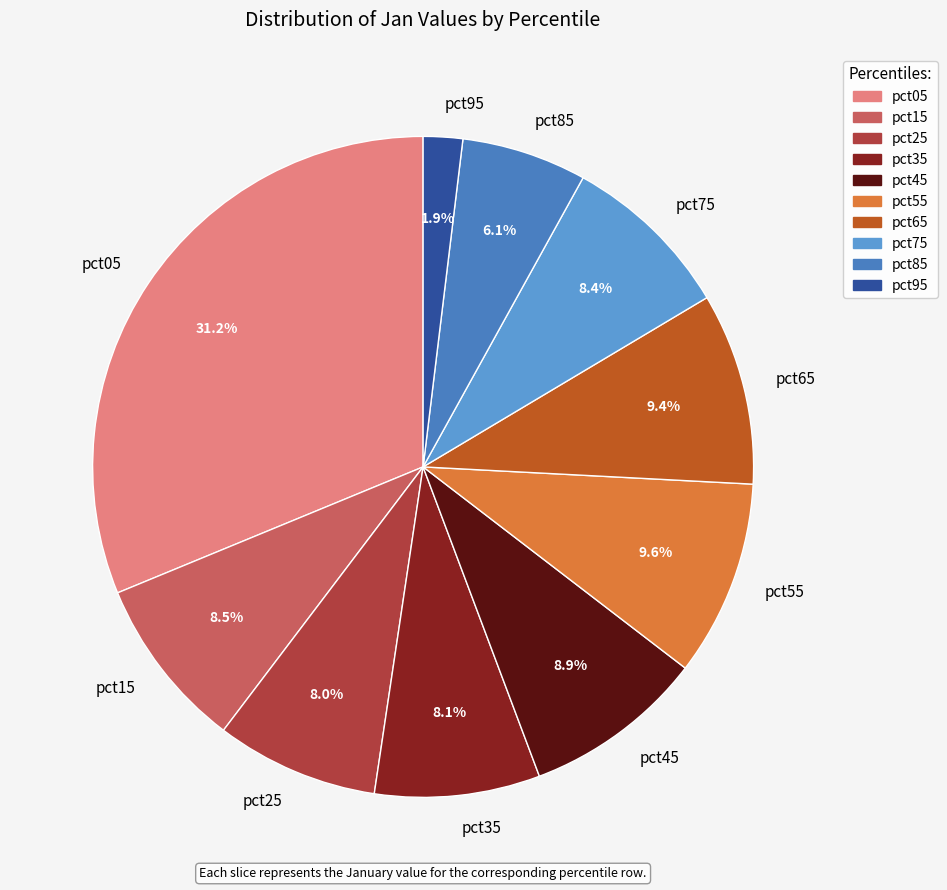

Combined, what portion of the pie is pct65 and pct75?

17.8%